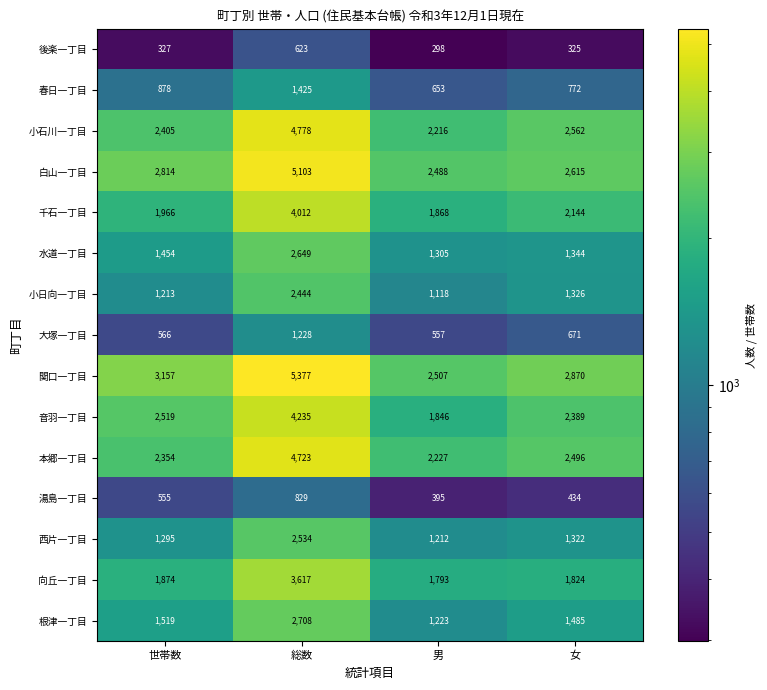

What is the difference between the maximum and second lowest values in the 後楽一丁目 series?

298